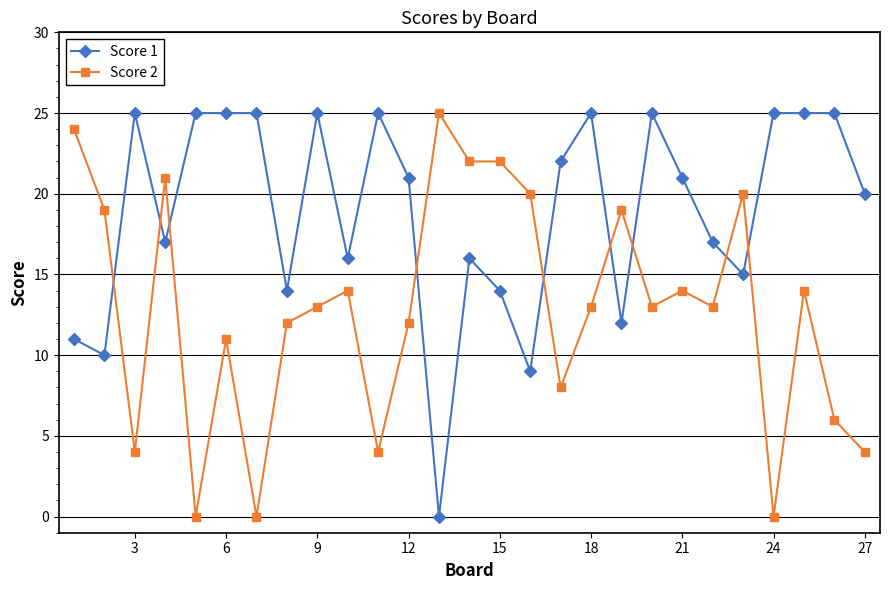

Reading left to right, what are all the values shown in this chart?

Score 1: 11	10	25	17	25	25	25	14	25	16	25	21	0	16	14	9	22	25	12	25	21	17	15	25	25	25	20
Score 2: 24	19	4	21	0	11	0	12	13	14	4	12	25	22	22	20	8	13	19	13	14	13	20	0	14	6	4